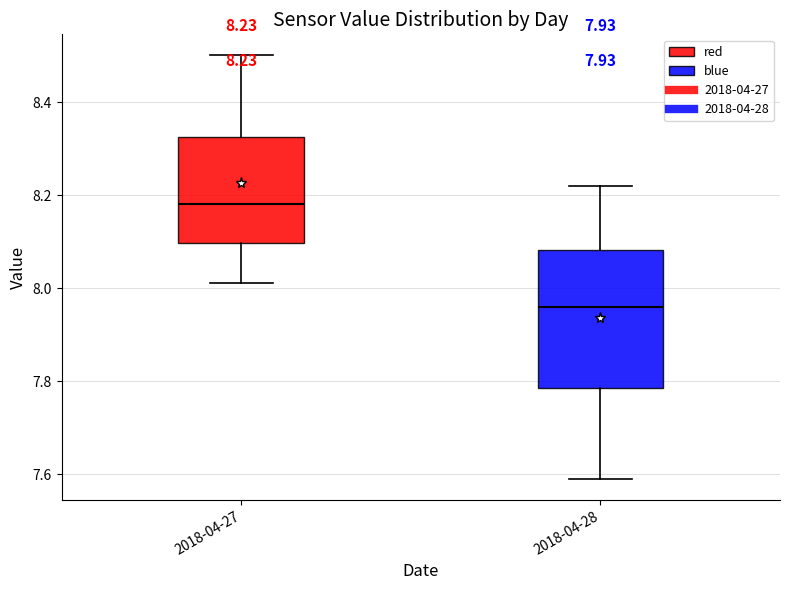

Comparing the boxes themselves (not the whiskers), which one is the tallest?

2018-04-28